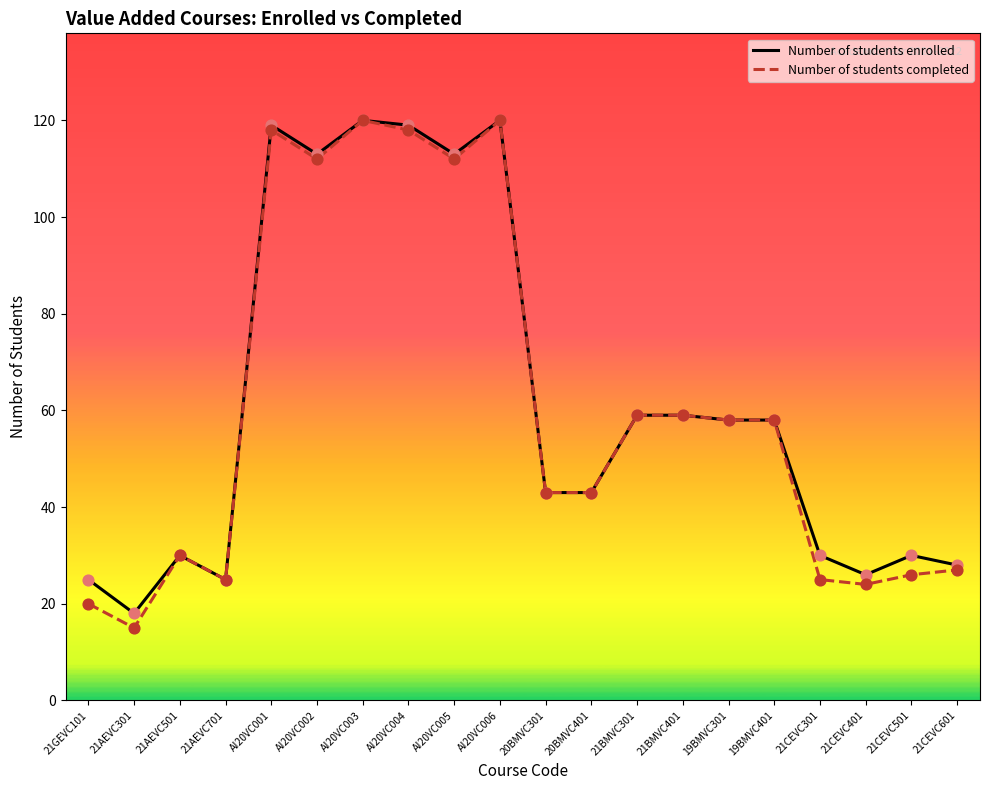

At how many categories does at least one series exceed 93?

6